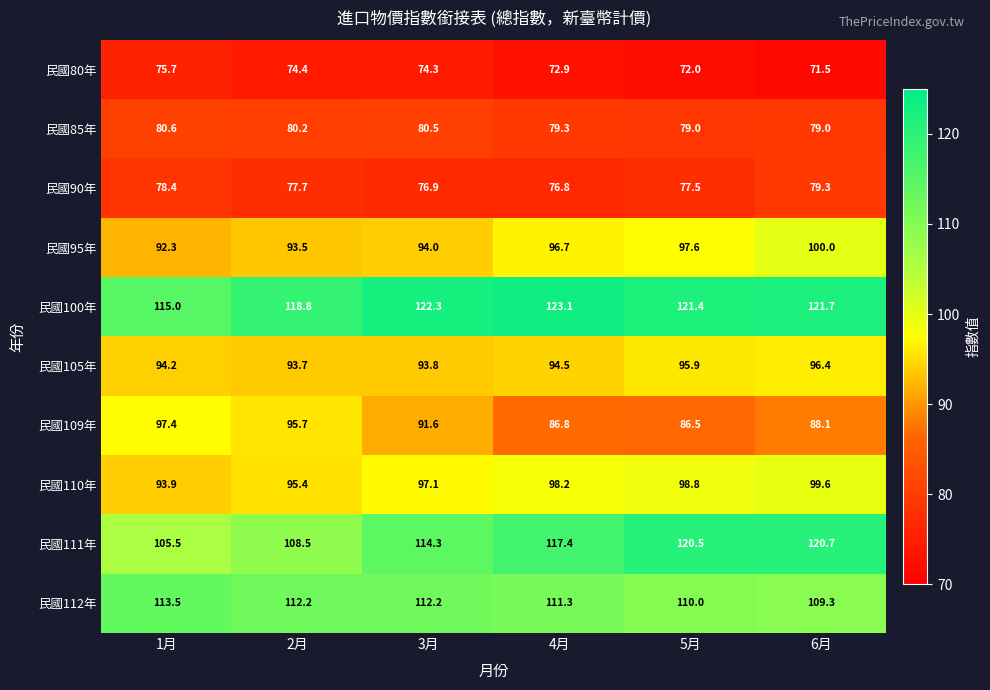

What is the difference between the second highest and minimum values in the 民國80年 series?

2.9